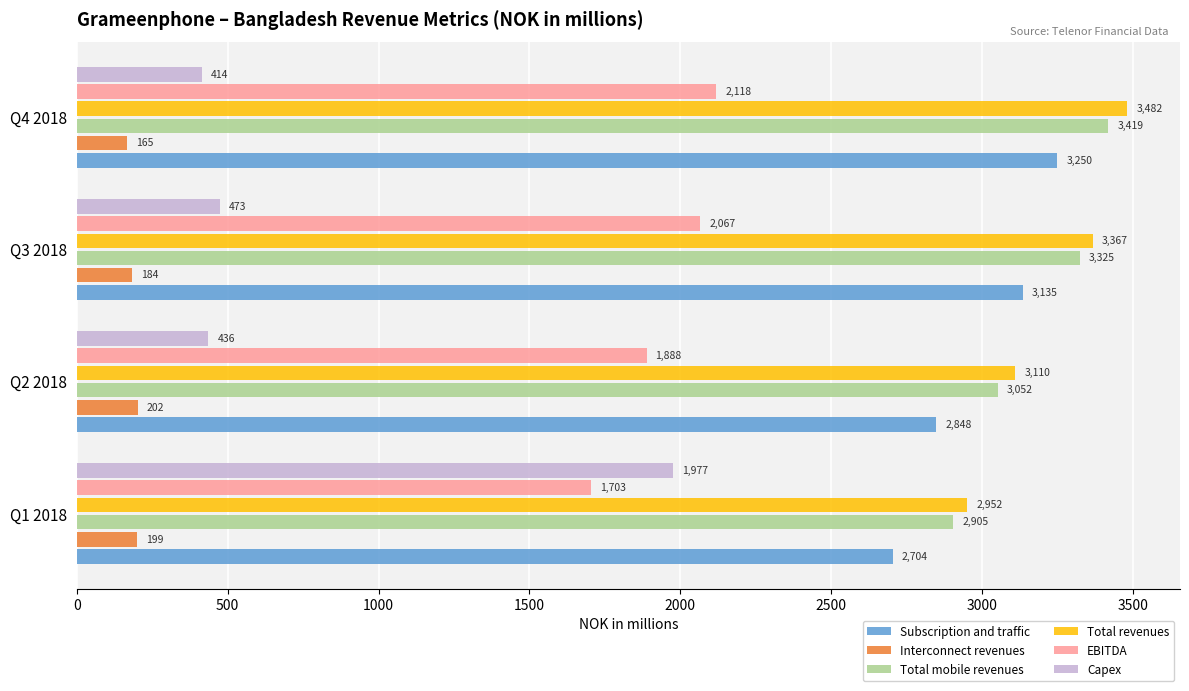

Is it true that Subscription and traffic equals 2847.8 at Q2 2018?

True